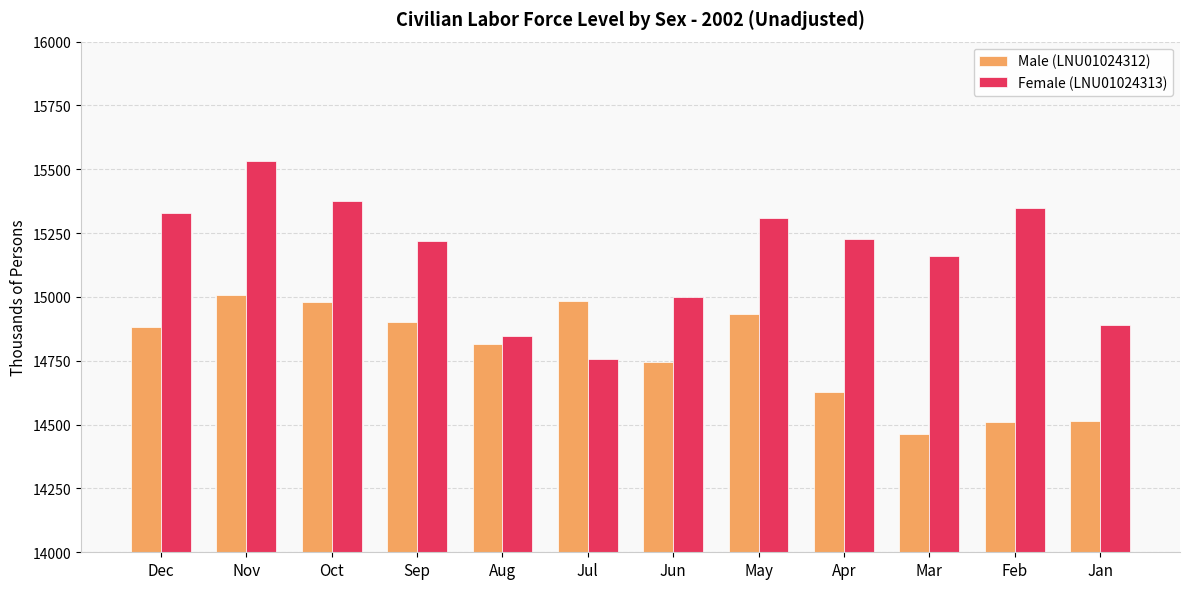

What is the spread (max minus min) of values at Nov?

524